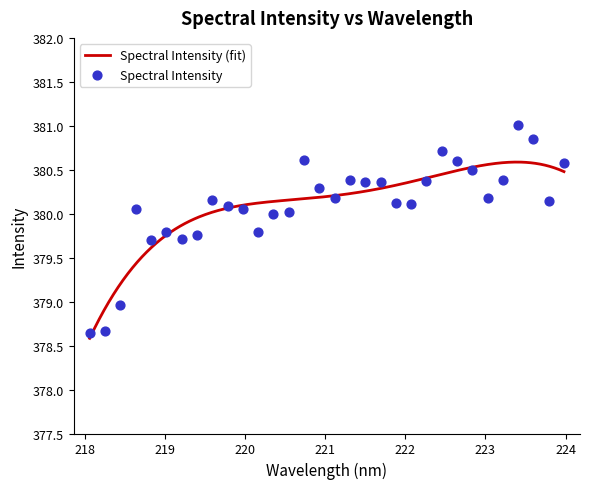

Approximately how many times larger is the value at 219.2067 compared to 218.6332?

1.0